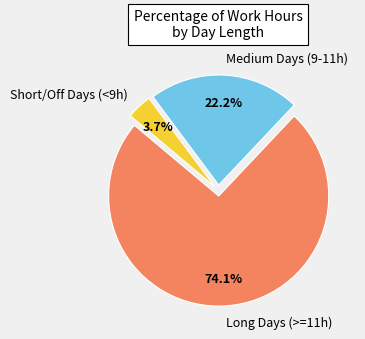

What percentage do Medium Days (9-11h) and Long Days (>=11h) together represent?

96.3%